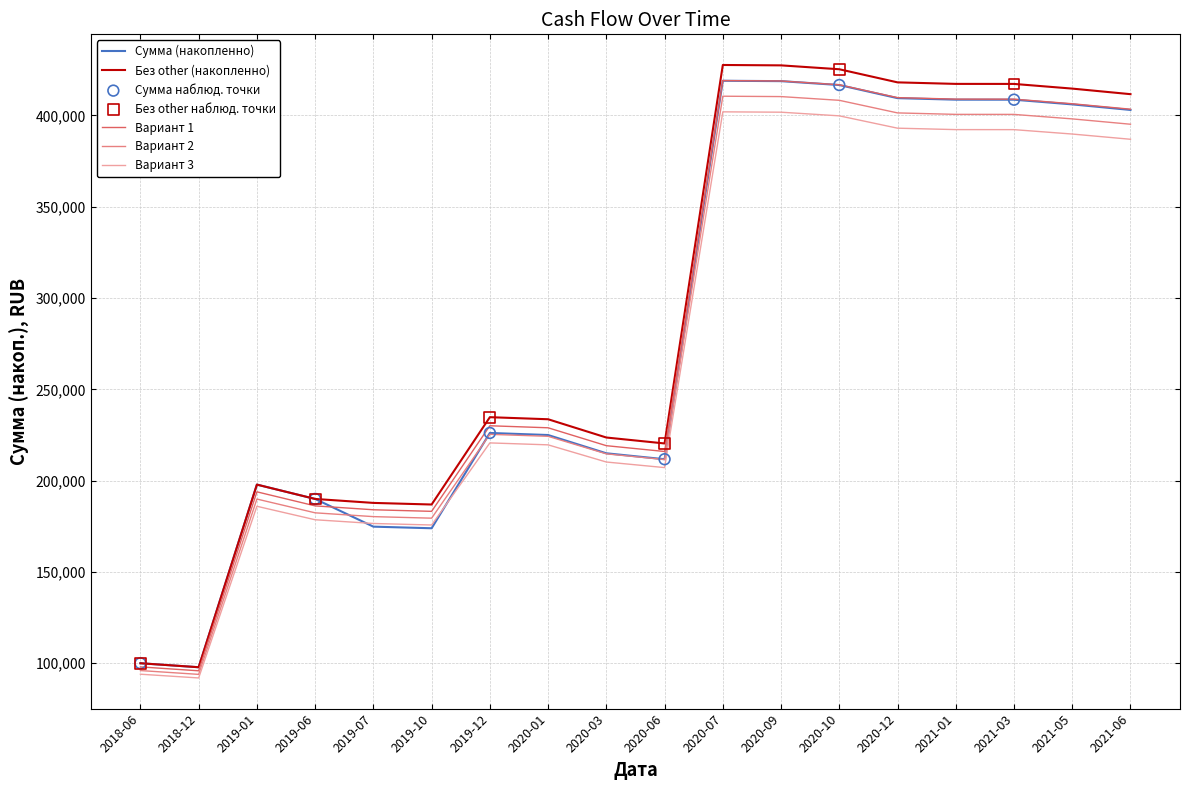

What is the spread (max minus min) of values at 2018-06?

6000.0